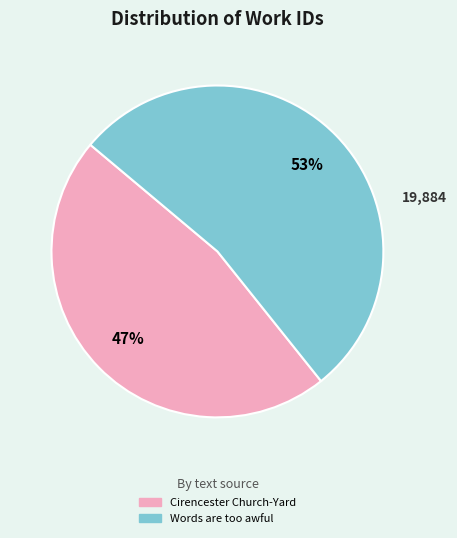

Count the number of slices in the pie.

2